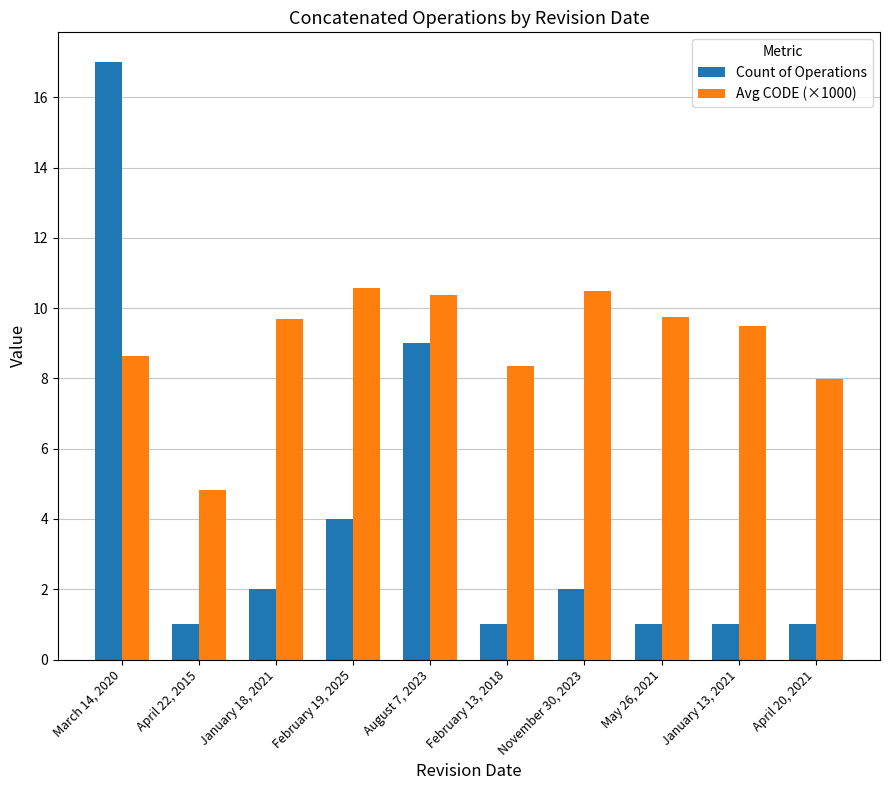

What is the difference between the highest and lowest values at January 13, 2021?

8.5